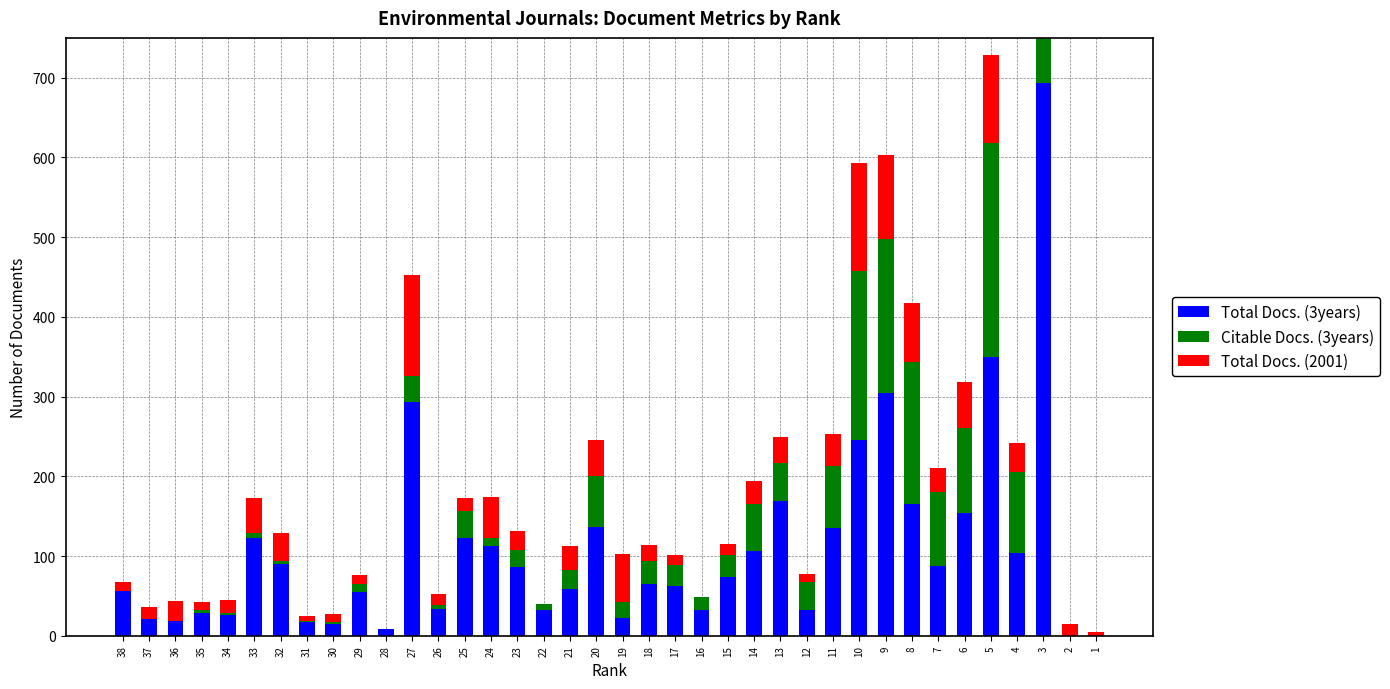

The value of Total Docs. (3years) at 27 is 293. True or false?

True